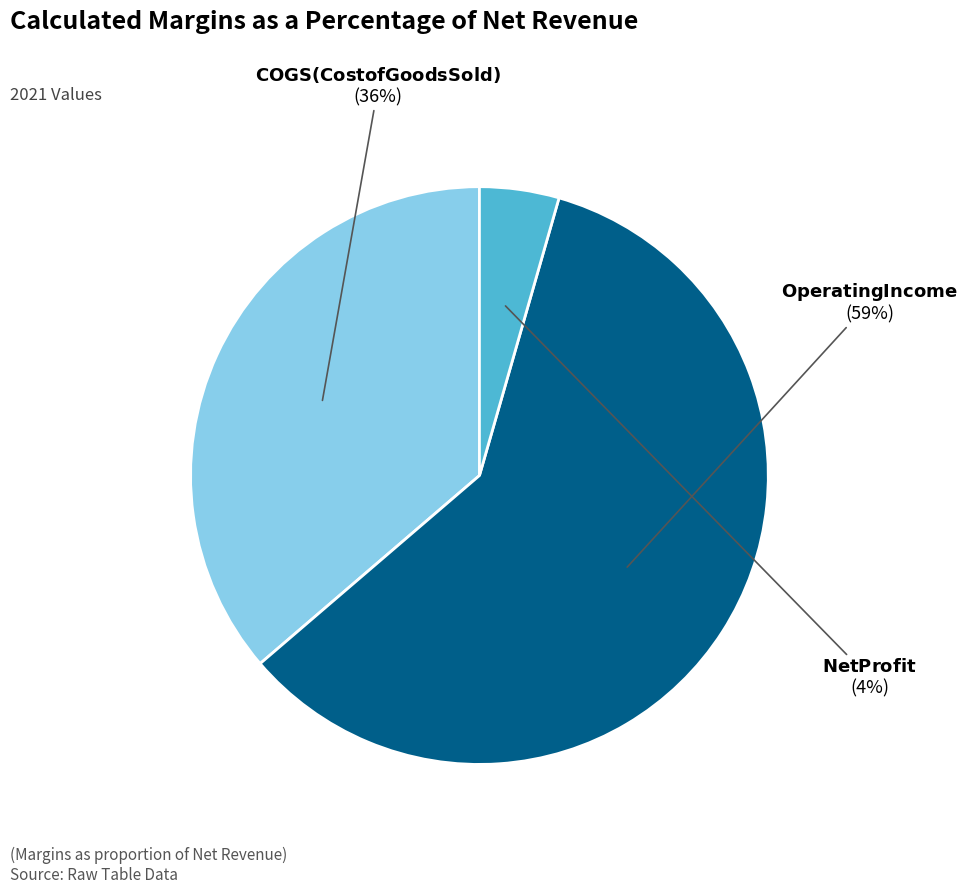

Is there any slice that represents more than half of the pie?

Yes